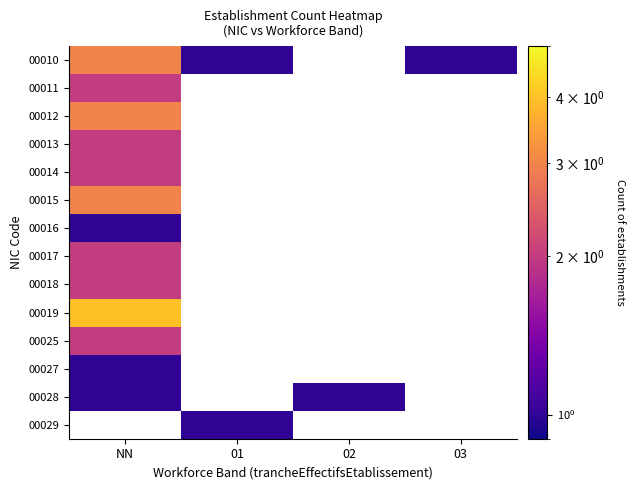

Rank the series by their maximum value, from highest to lowest.

00019, 00010, 00012, 00015, 00011, 00013, 00014, 00025, 00027, 00028, 00029, 00017, 00018, 00016